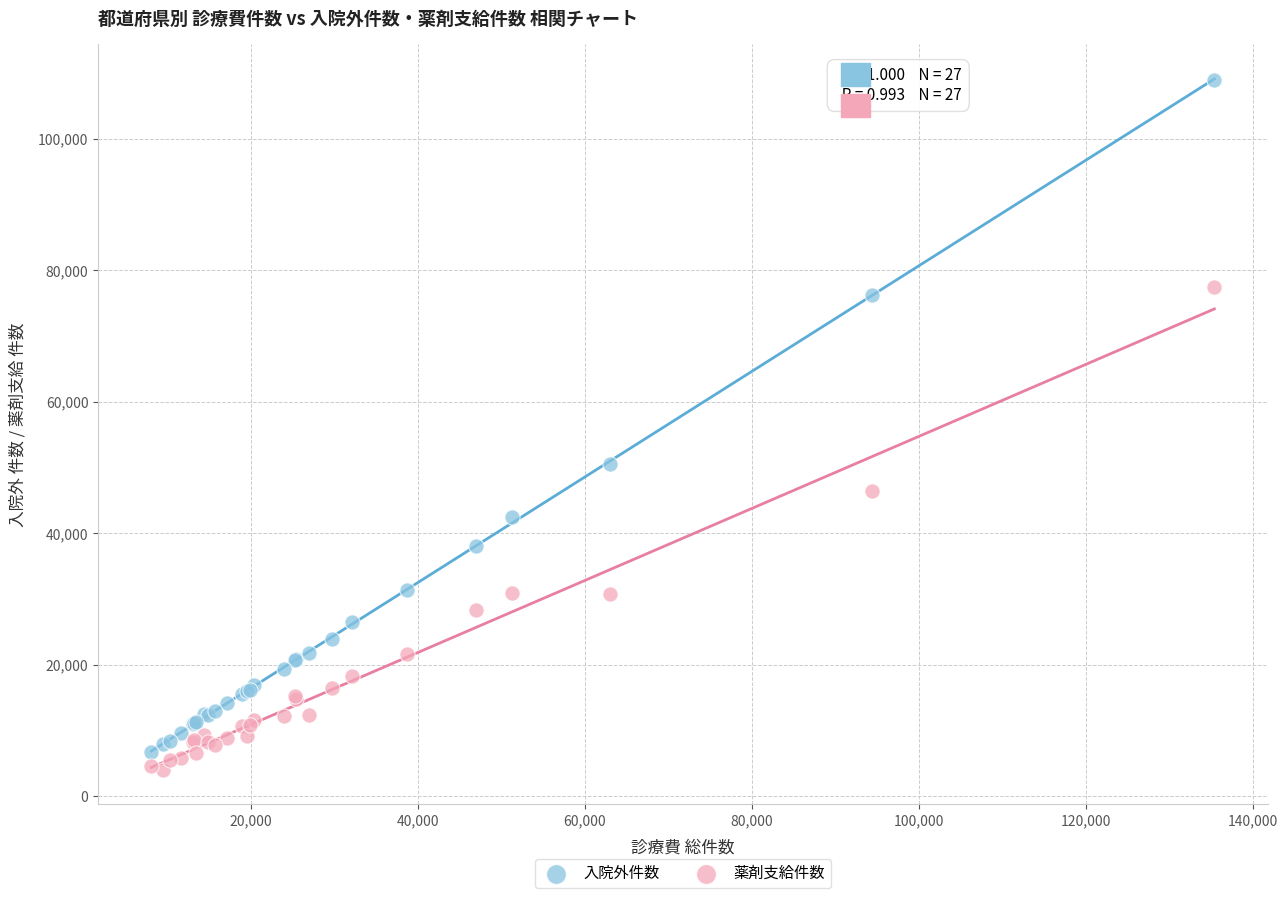

What are all the series names shown in the legend?

入院外件数, 薬剤支給件数